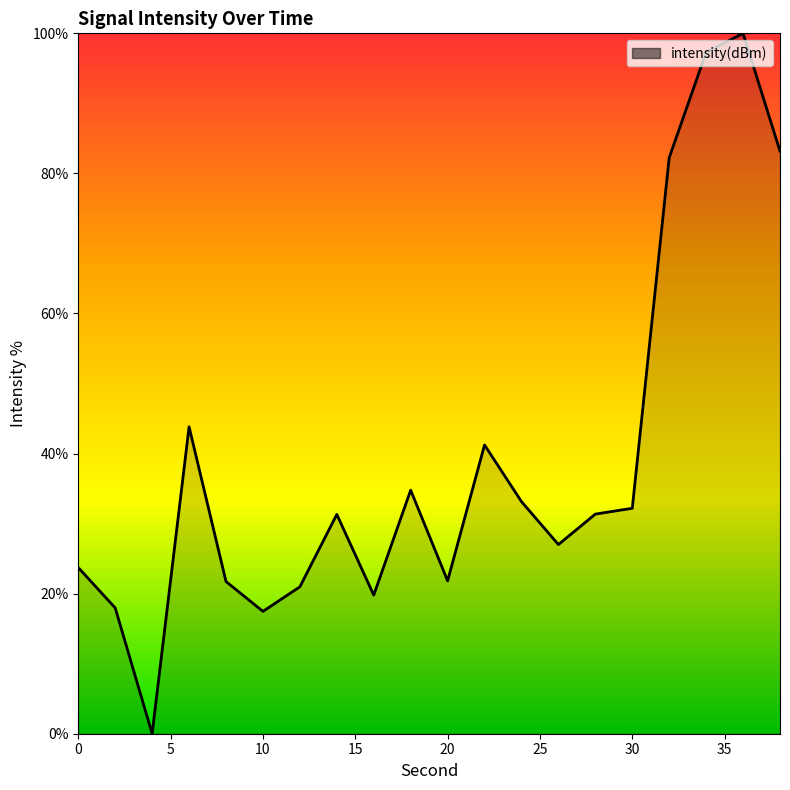

Does the chart have visible grid lines?

No